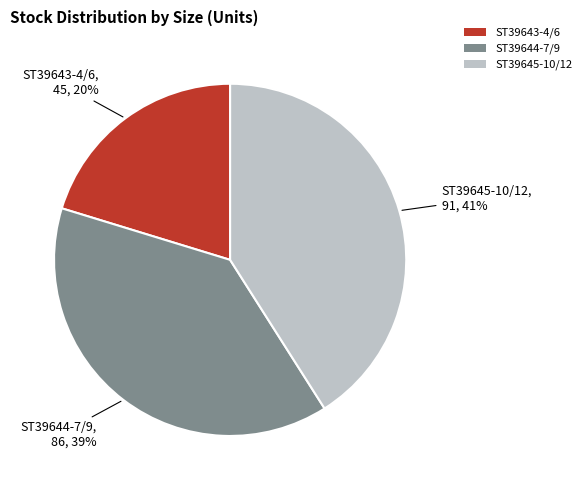

Which slice is the smallest?

ST39643-4/6